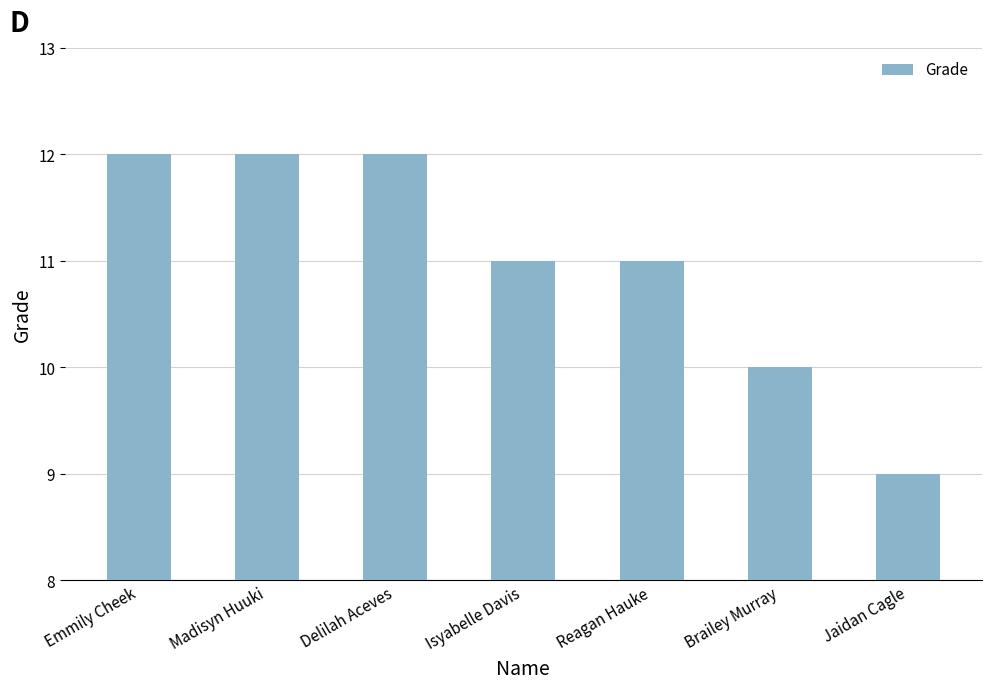

Does the chart contain stacked bars?

No